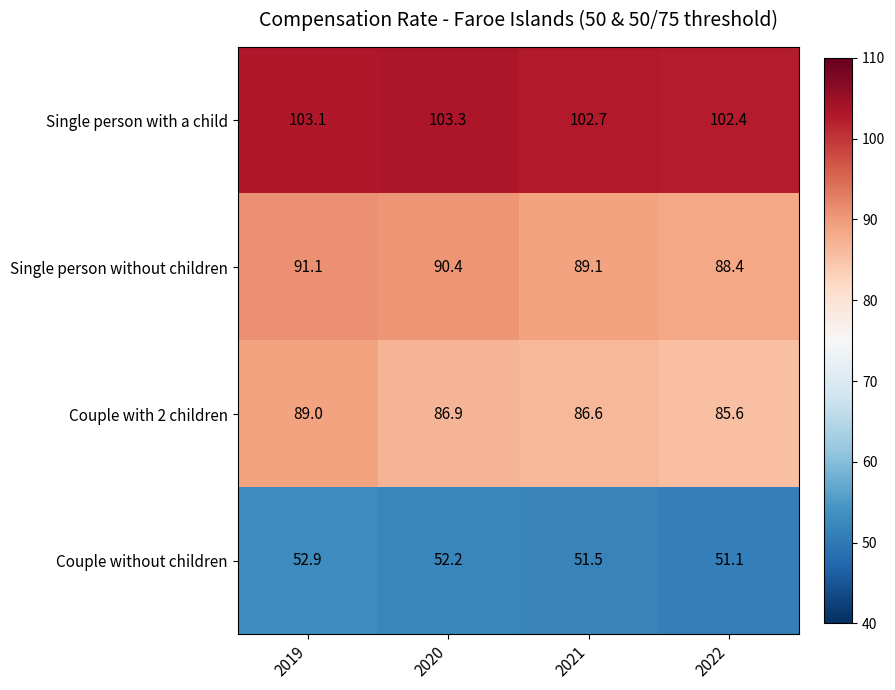

Rank the series at 2020 from lowest to highest value.

Couple without children, Couple with 2 children, Single person without children, Single person with a child